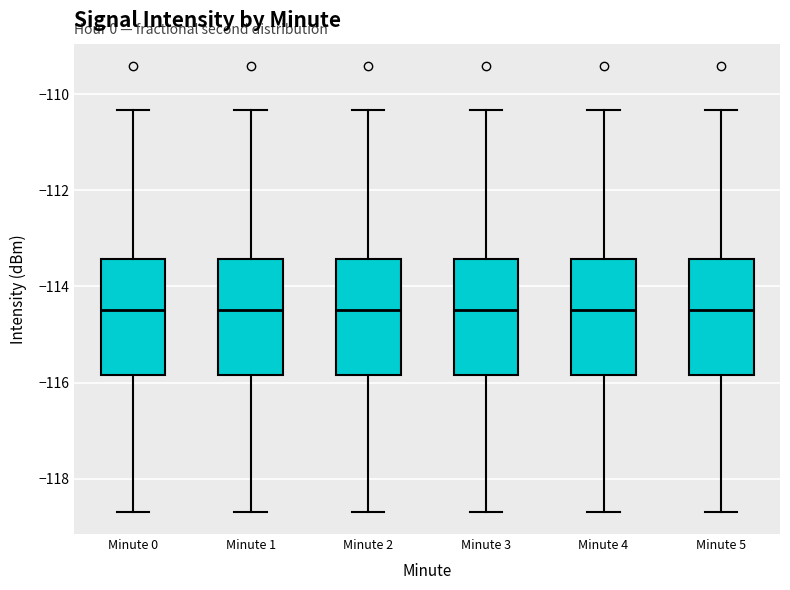

Where is the lower edge of the box for Minute 1 on the y-axis? The values are not printed on the chart, so give them approximately, as read against the axis.

-115.8